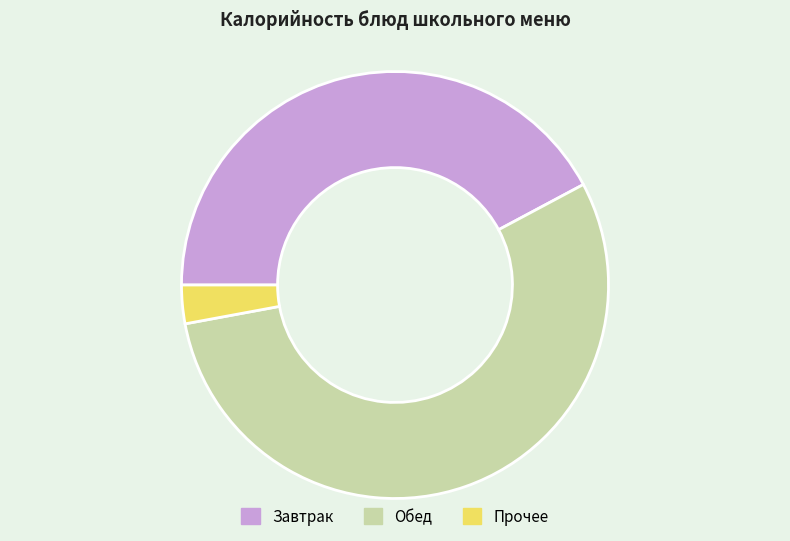

Is the sum of Обед and Завтрак greater than half?

Yes